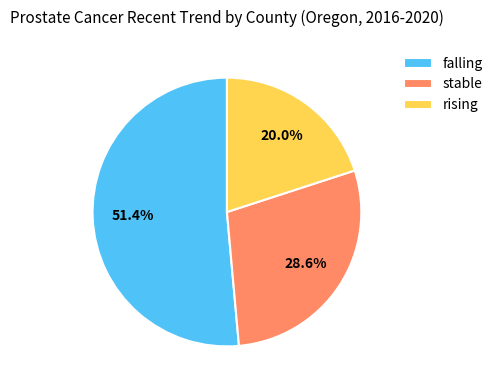

To the nearest percent, what is the difference between the stable and falling slice percentages?

23%